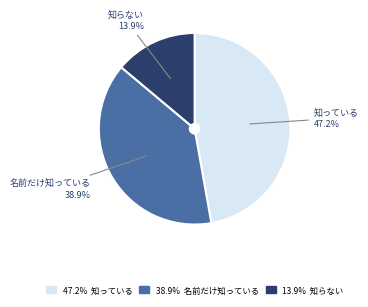

Is it true that 名前だけ知っている is 39% of the pie?

True